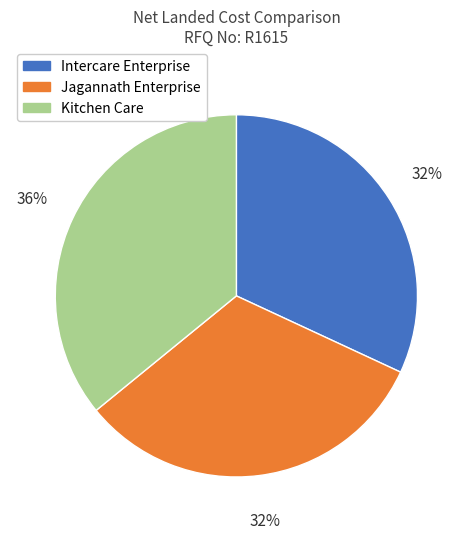

The Intercare Enterprise slice represents 39% of the pie. True or false?

False